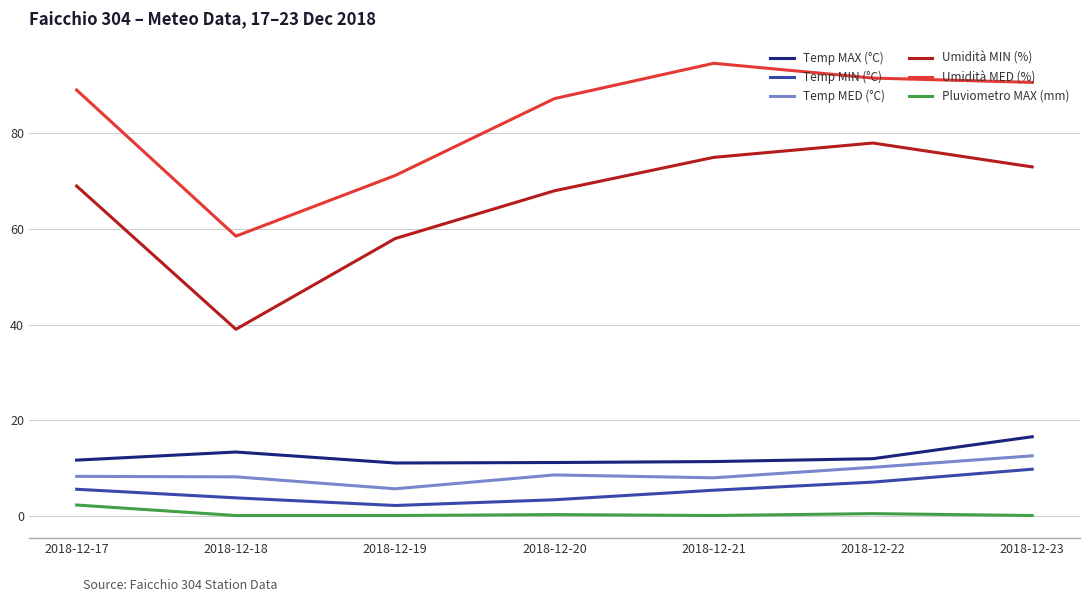

True or false: Umidità MED (%) and Temp MAX (°C) cross at least once.

False